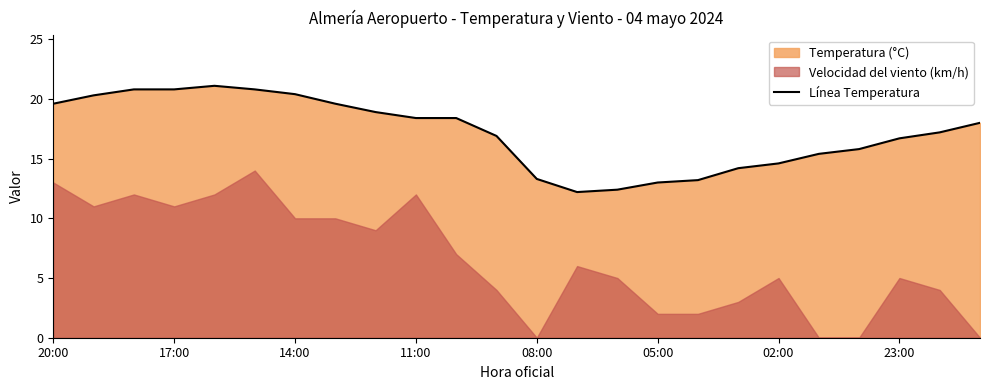

Reading left to right, extract all data points from this chart.

19.6	20.3	20.8	20.8	21.1	20.8	20.4	19.6	18.9	18.4	18.4	16.9	13.3	12.2	12.4	13.0	13.2	14.2	14.6	15.4	15.8	16.7	17.2	18.0